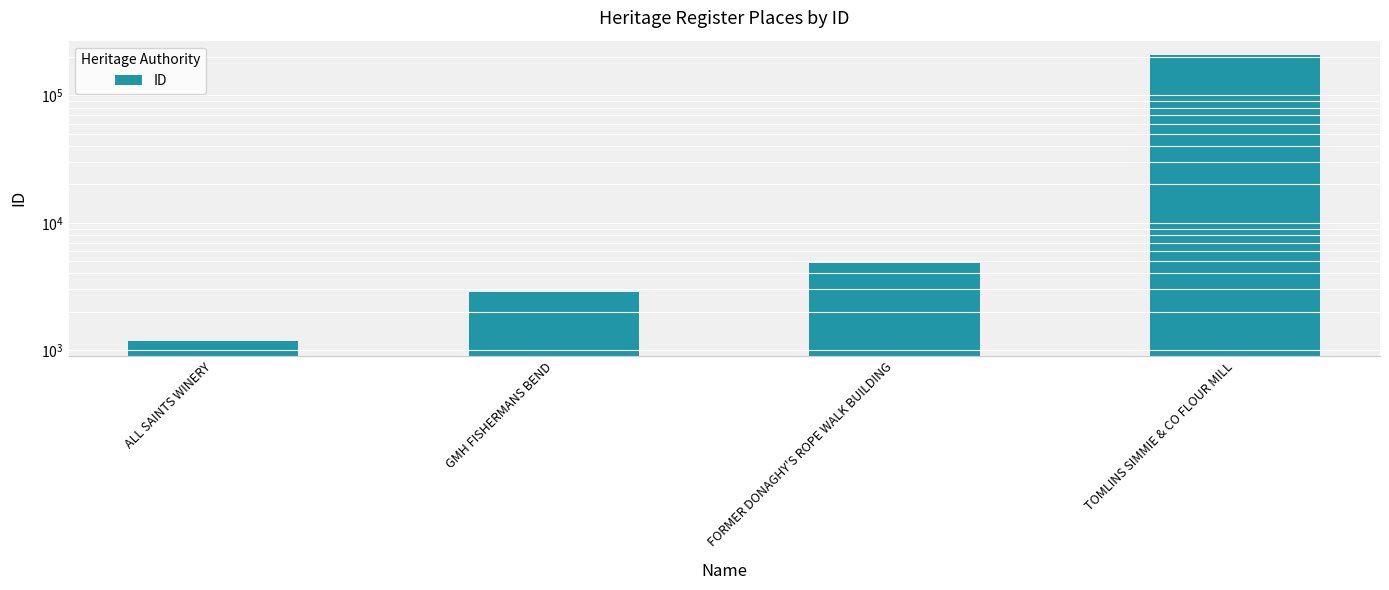

Rank the categories by value from lowest to highest.

ALL SAINTS WINERY, GMH FISHERMANS BEND, FORMER DONAGHY'S ROPE WALK BUILDING, TOMLINS SIMMIE & CO FLOUR MILL